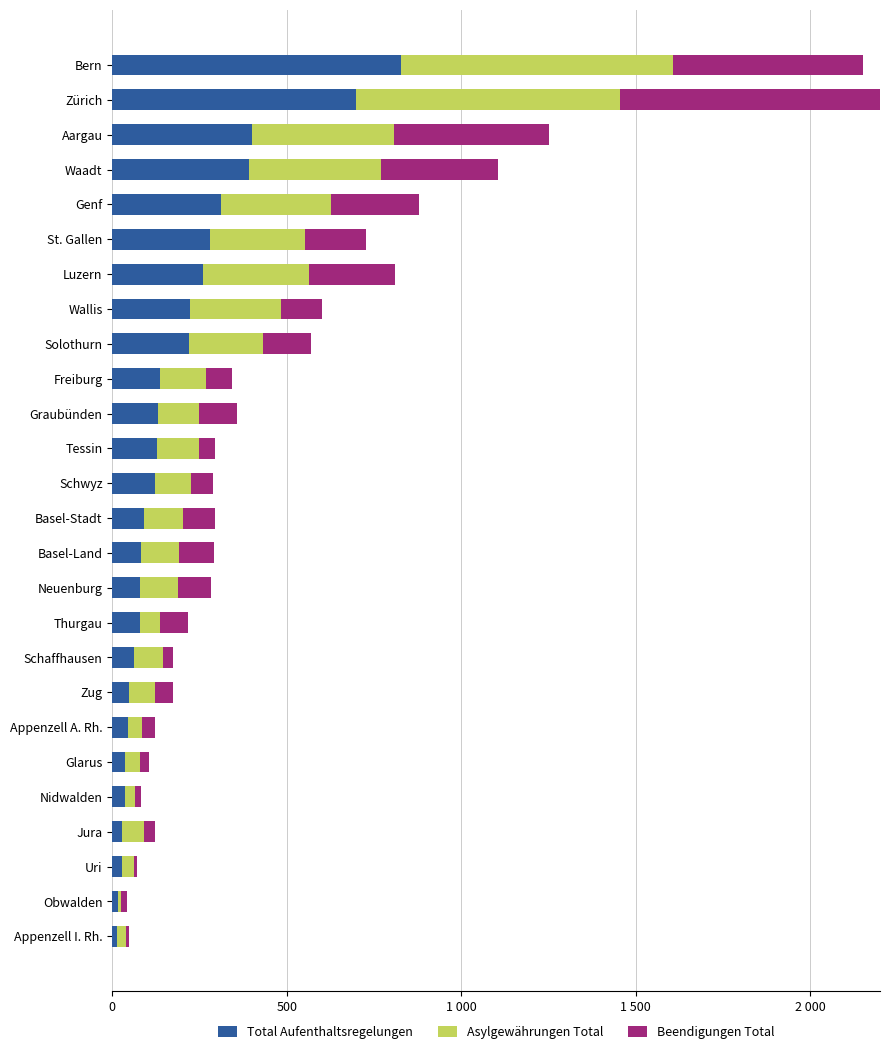

Reading left to right, list all the values displayed in this chart.

Total Aufenthaltsregelungen: 12	16	27	27	35	36	45	48	62	79	80	81	90	123	127	132	137	220	222	259	280	311	393	401	699	828
Asylgewährungen Total: 26	10	35	65	30	44	41	73	82	59	107	111	113	103	120	117	132	213	260	306	271	317	376	407	755	780
Beendigungen Total: 11	17	8	30	16	24	36	53	30	80	95	98	92	62	48	109	73	136	120	246	176	251	337	442	779	543